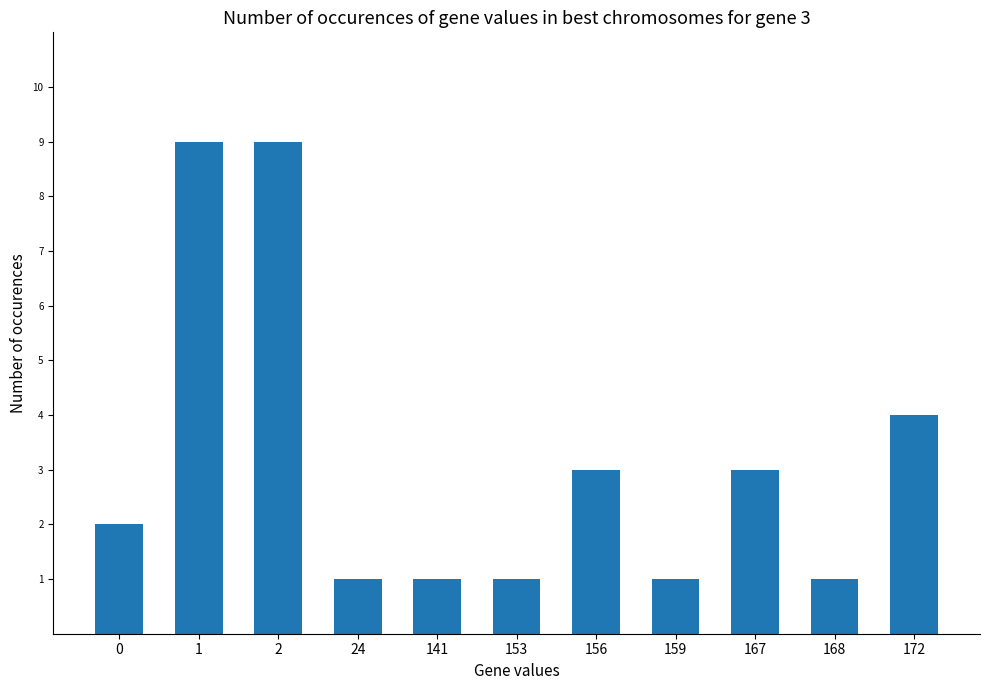

What is the maximum value shown in the chart?

9